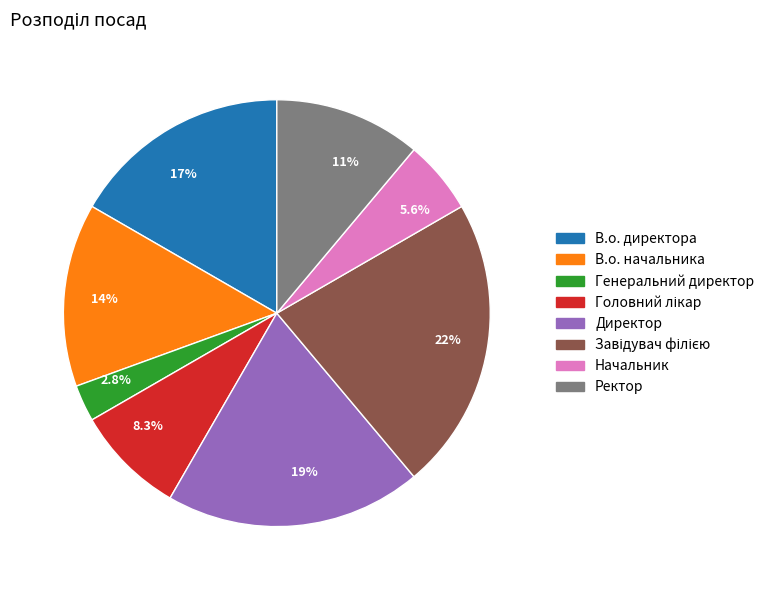

What percentage is NOT represented by 8.3%?

91.7%